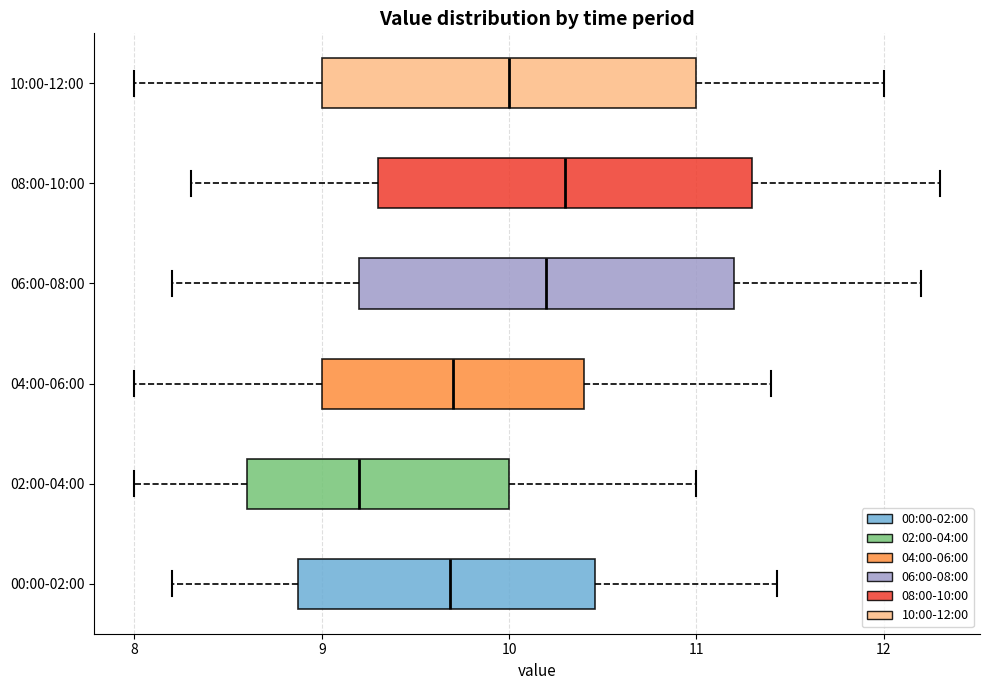

Reading bottom to top, read every box against the x-axis: the position of its median line, the range the box covers, and the ends of its whiskers. The values are not printed on the chart, so give them approximately, as read against the axis.

00:00-02:00: median 9.7, box 8.9 to 10.5, whiskers 8.2 to 11.4
02:00-04:00: median 9.2, box 8.6 to 10.0, whiskers 8.0 to 11.0
04:00-06:00: median 9.7, box 9.0 to 10.4, whiskers 8.0 to 11.4
06:00-08:00: median 10.2, box 9.2 to 11.2, whiskers 8.2 to 12.2
08:00-10:00: median 10.3, box 9.3 to 11.3, whiskers 8.3 to 12.3
10:00-12:00: median 10.0, box 9.0 to 11.0, whiskers 8.0 to 12.0